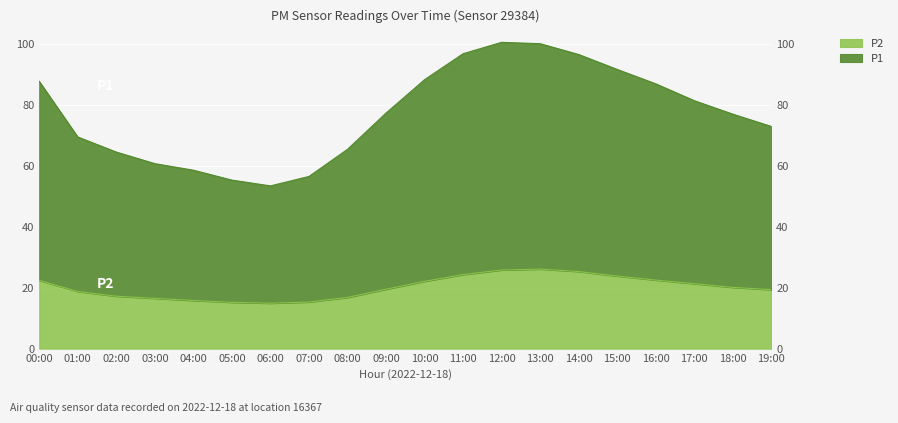

Where is the first local maximum for P1?

12:00